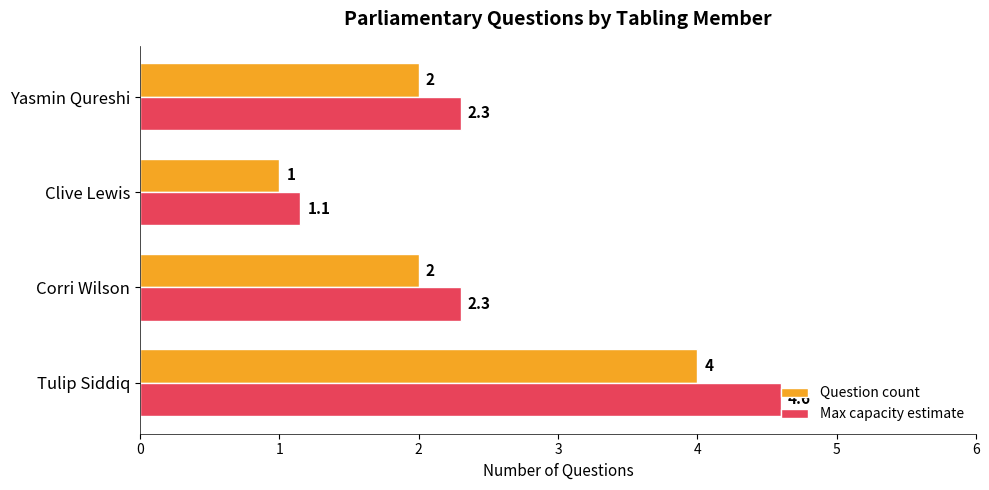

The Max capacity estimate series shows 0.6 at Yasmin Qureshi. True or false?

False